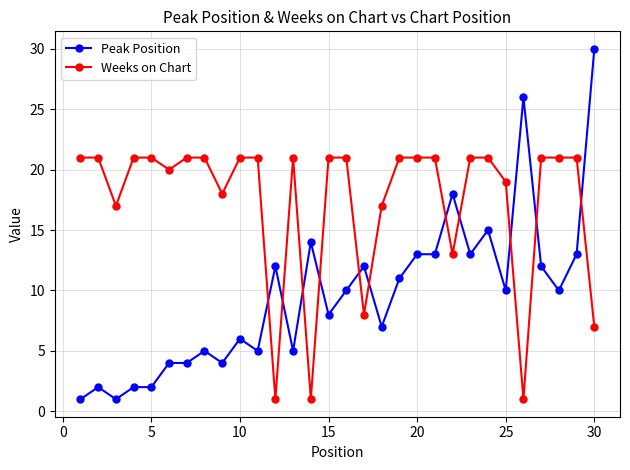

List the series in order of their overall mean, lowest first.

Peak Position, Weeks on Chart